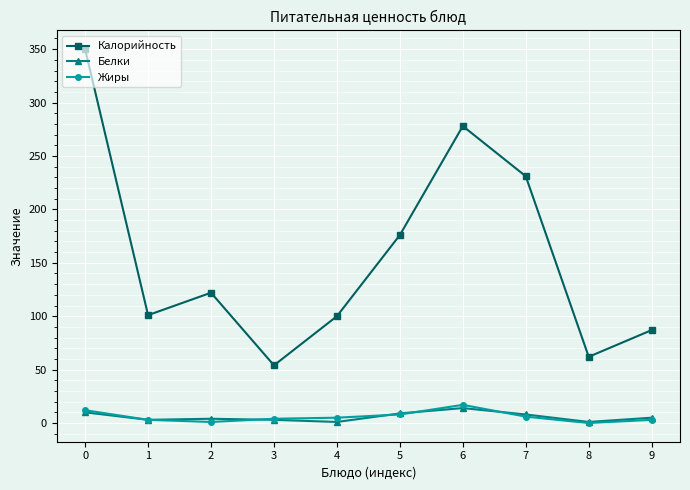

True or false: Калорийность and Белки cross at least once.

False